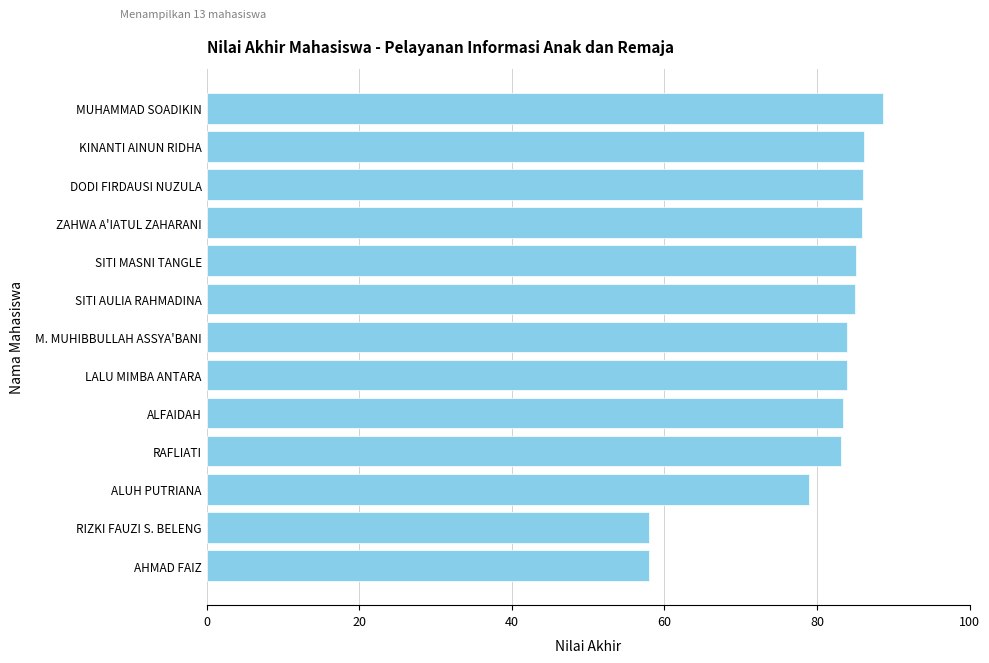

At which label is the value closest to 73?

ALUH PUTRIANA